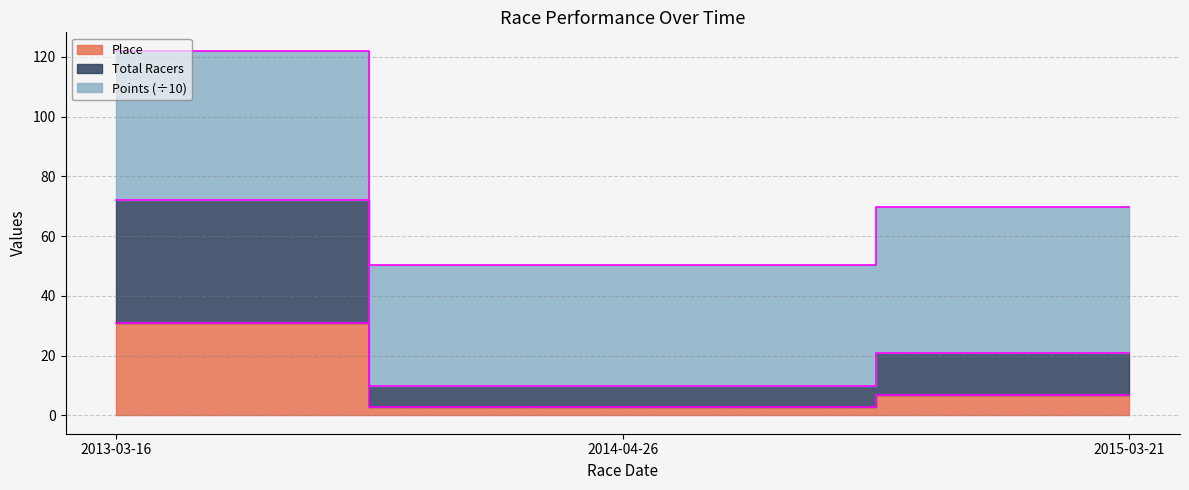

Which series has the widest spread of values?

Total Racers